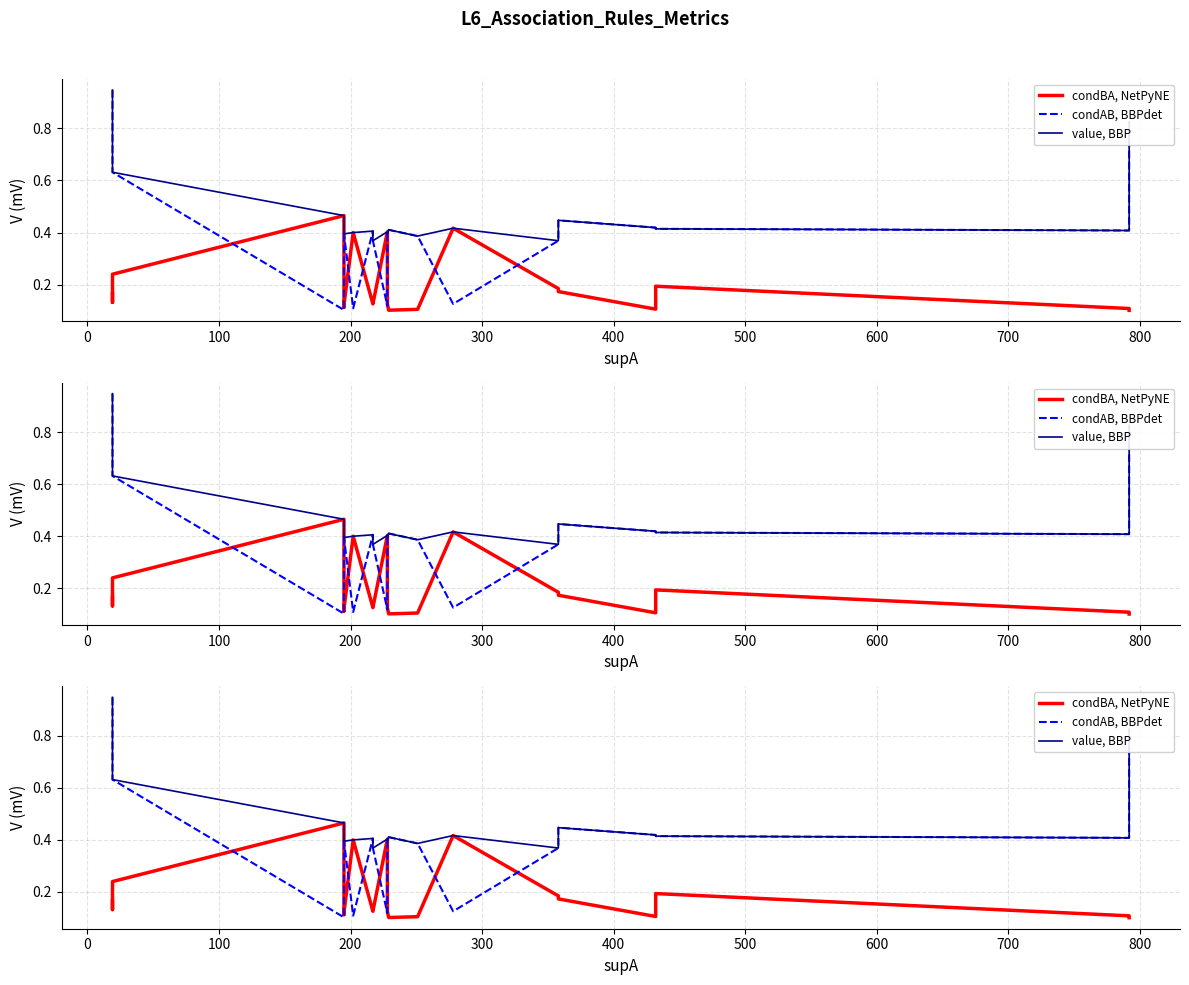

What is the difference between the second highest and minimum values in the condBA, NetPyNE series?

0.3